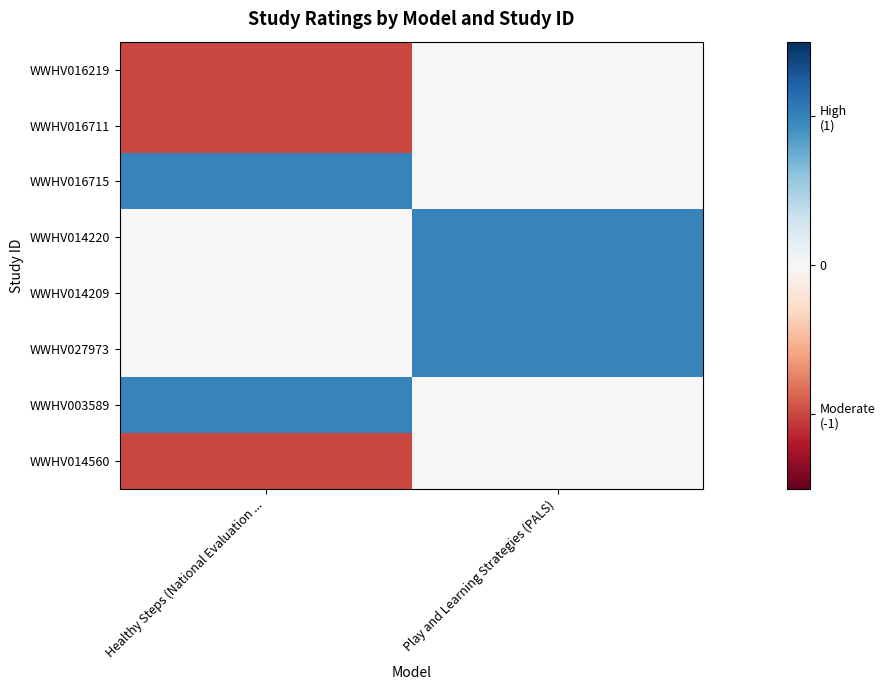

List the series in order of their peak value, highest first.

WWHV016715, WWHV014220, WWHV014209, WWHV027973, WWHV003589, WWHV016219, WWHV016711, WWHV014560